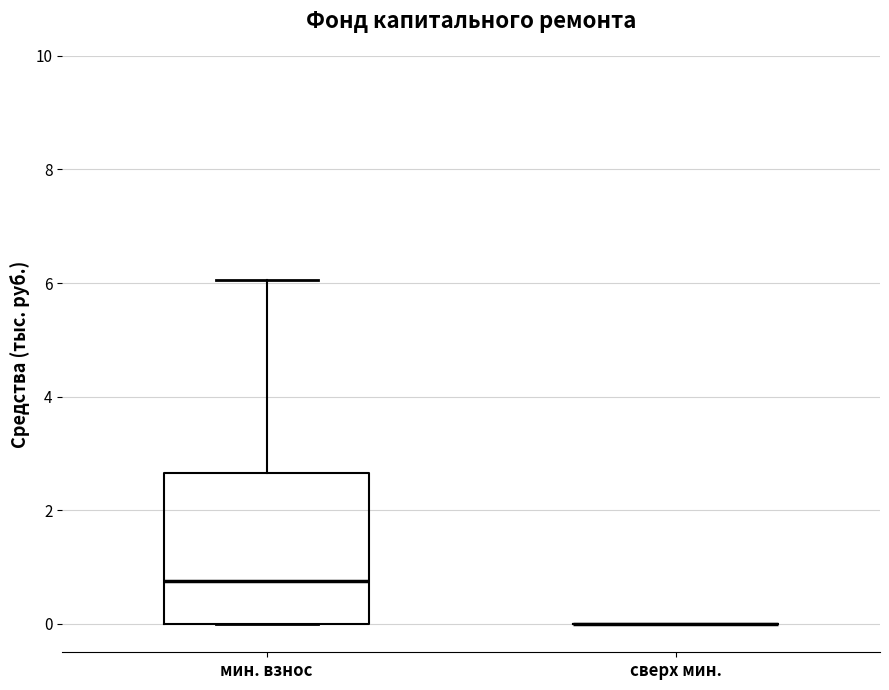

Which box is the tallest, from its lower edge to its upper edge?

мин. взнос